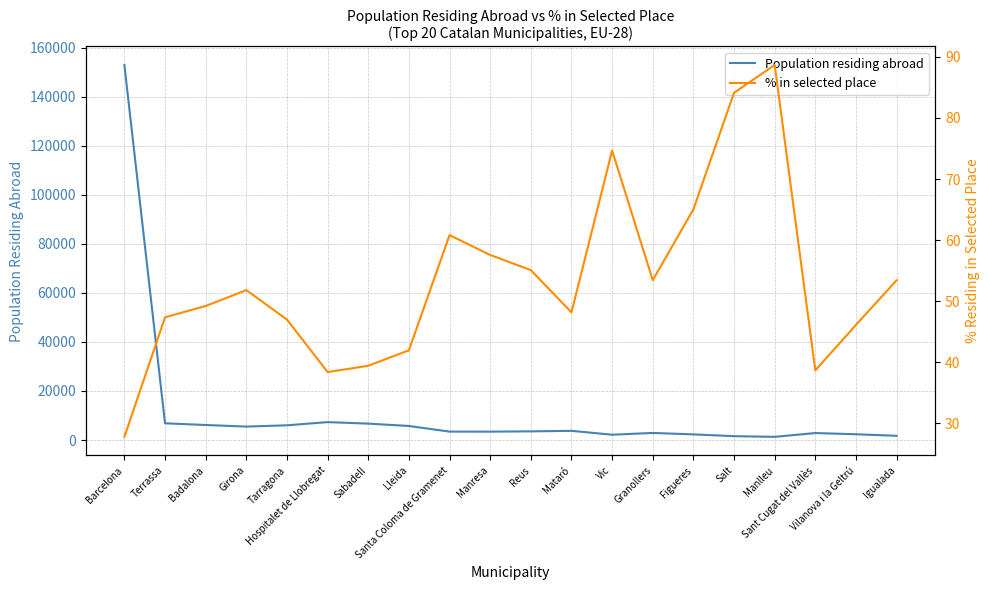

What is the difference between the Population residing abroad values at Sabadell and Badalona?

567